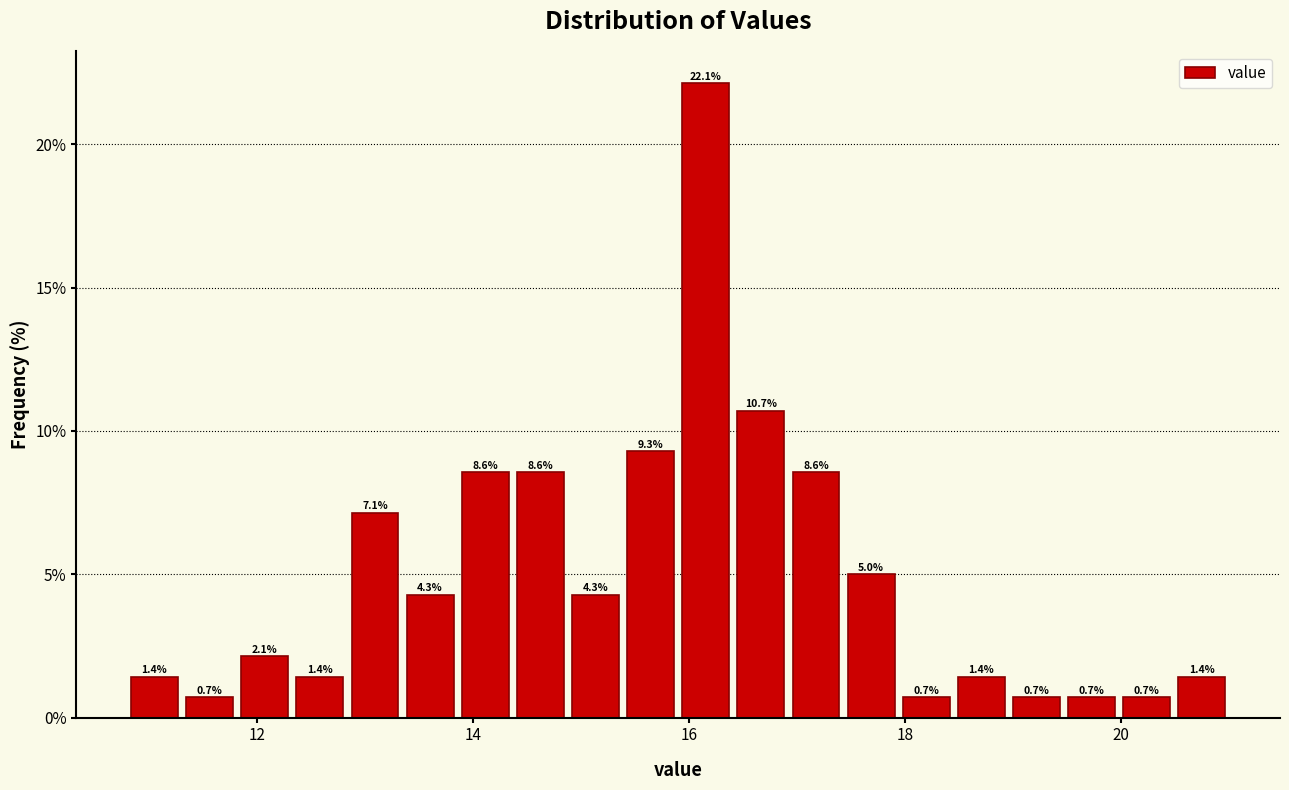

Around what value on the x-axis is the tallest bar? Give the approximate position of its centre, as read against the axis.

16.2